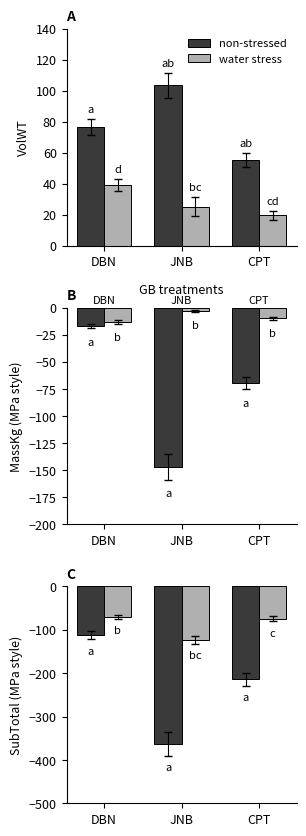

How many data points in water stress are less than -74?

2